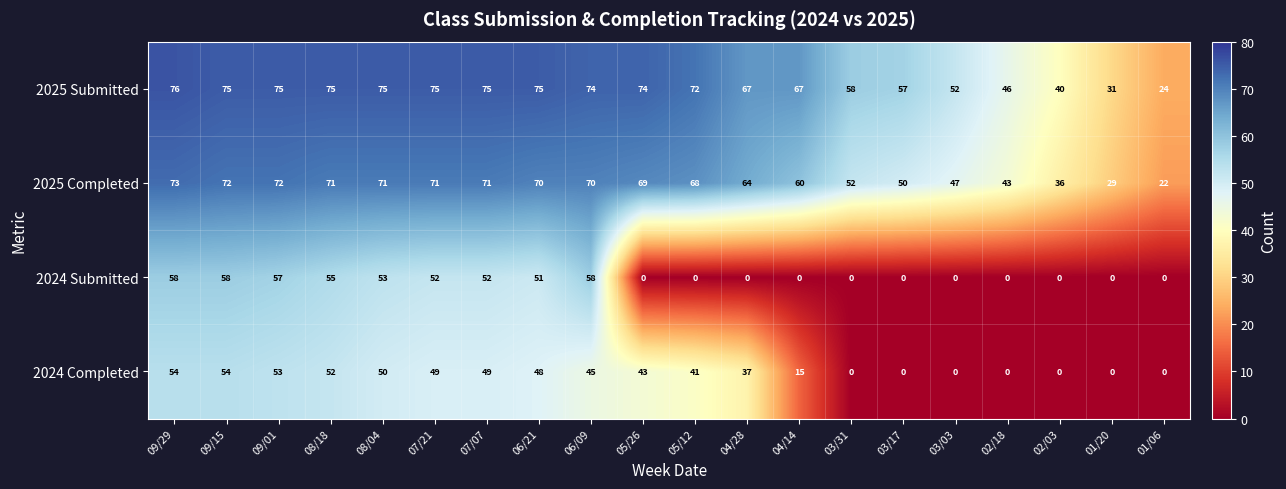

List the series in order of their peak value, lowest first.

2024 Completed, 2024 Submitted, 2025 Completed, 2025 Submitted